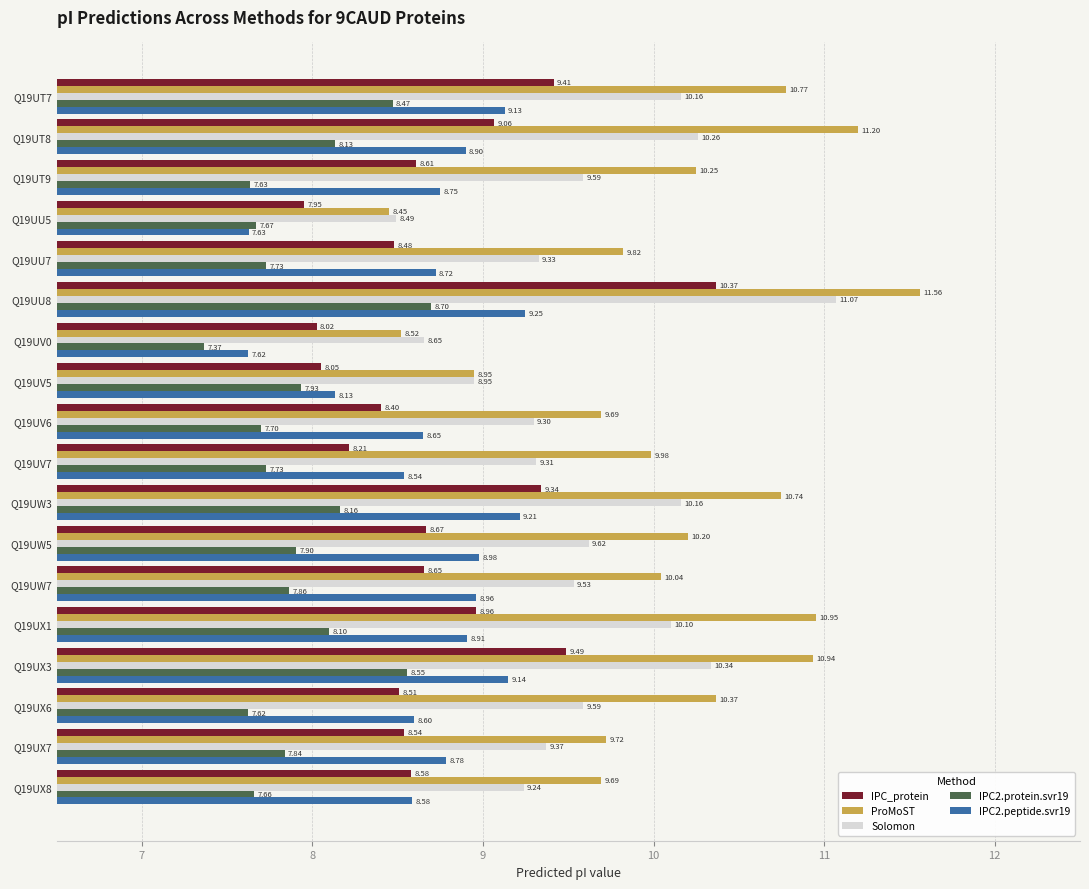

Which series has the largest range (max minus min)?

ProMoST